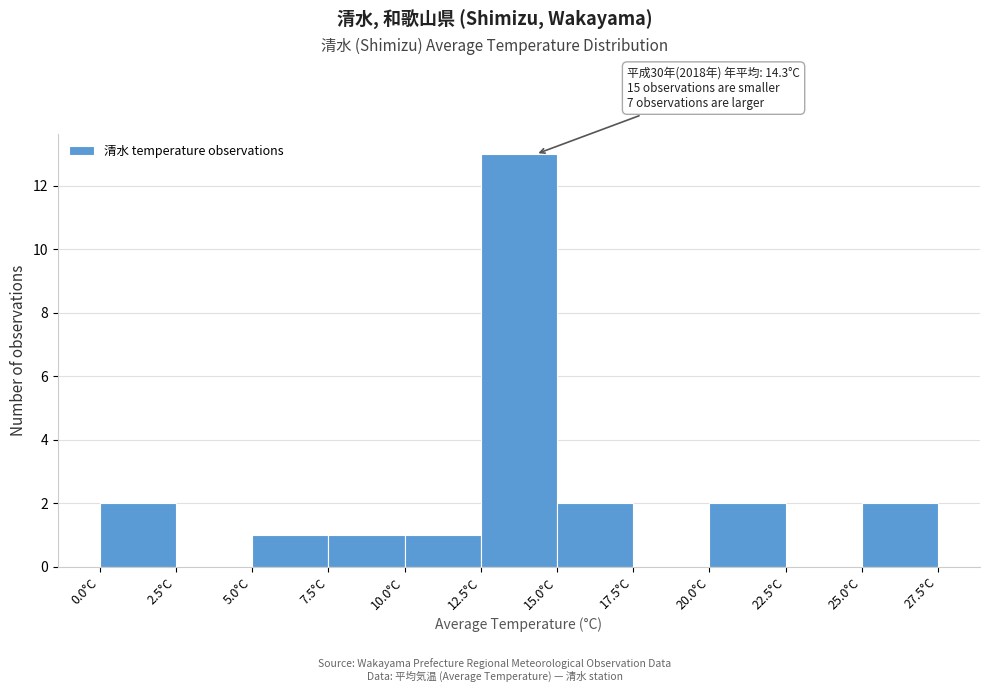

Over which range of the x-axis is the bar tallest?

12.5 to 15.0